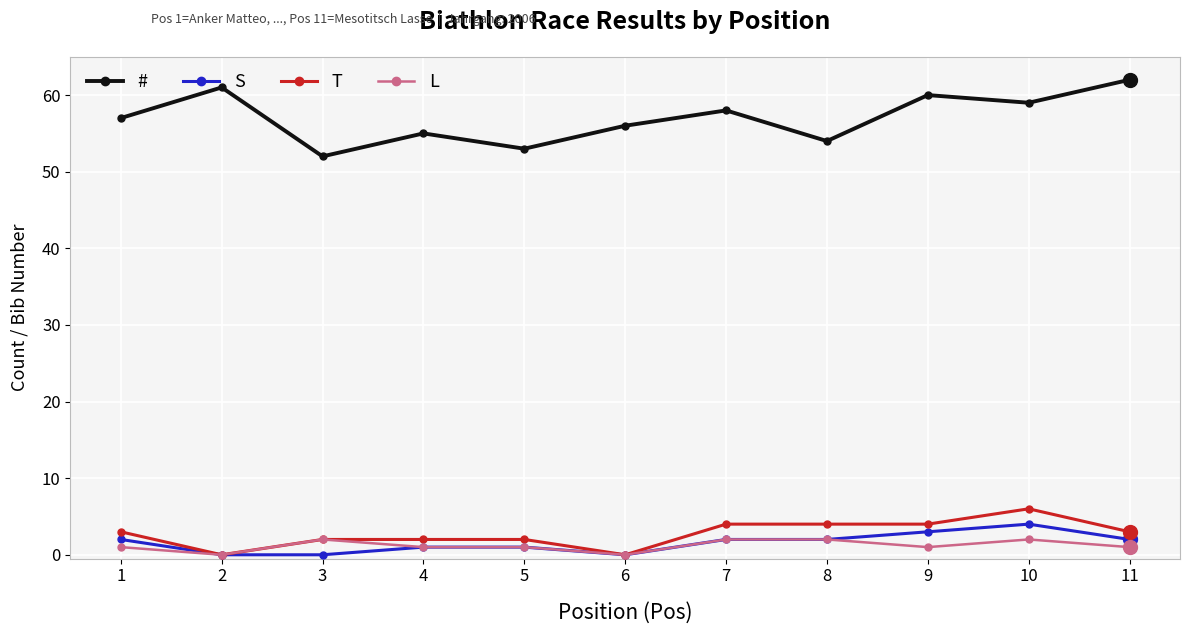

How many values in the S series are below 2?

5